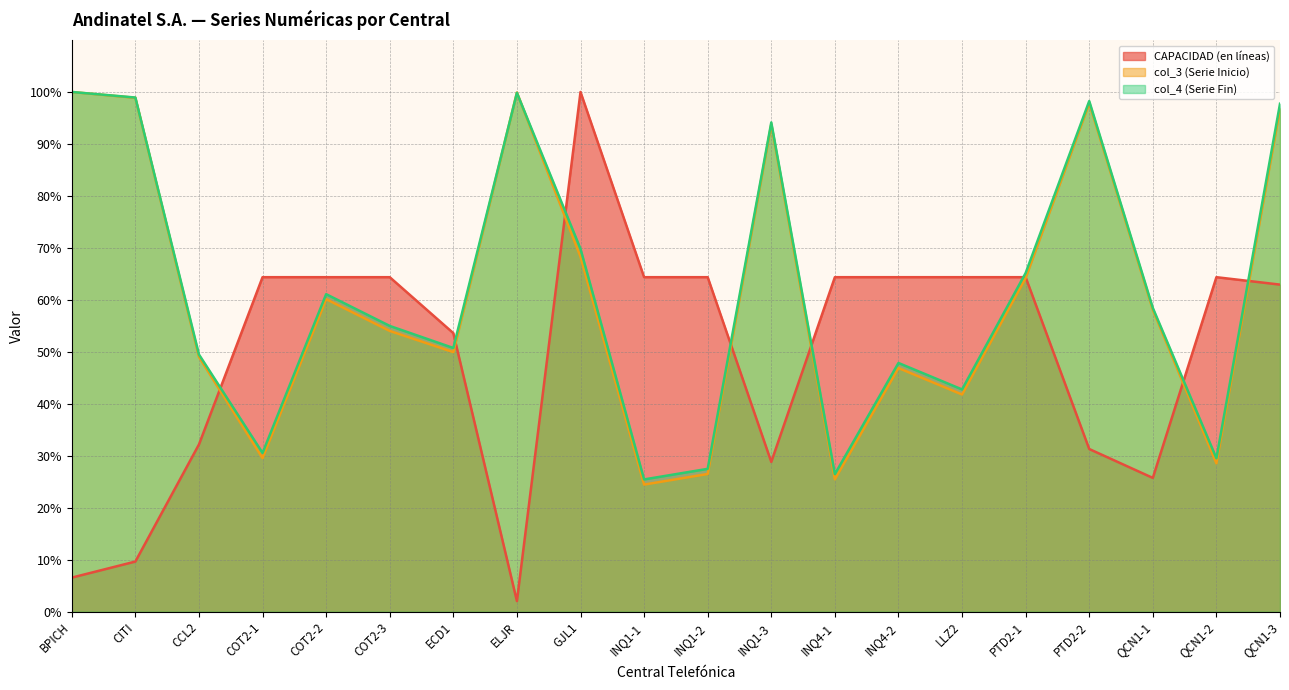

Which has a higher value, QCN1-3 or ECD1?

QCN1-3